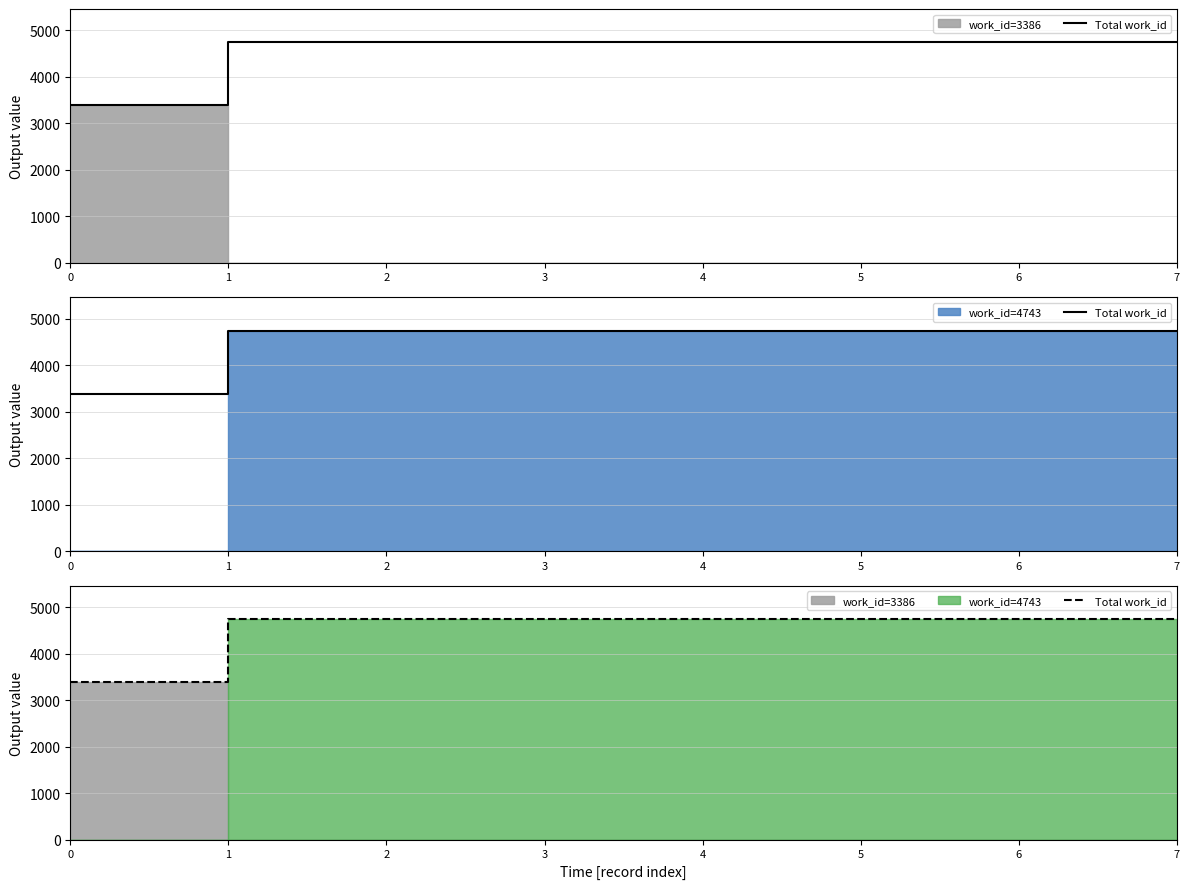

Reading left to right, what are all the values shown in this chart?

3386	4743	4743	4743	4743	4743	4743	4743